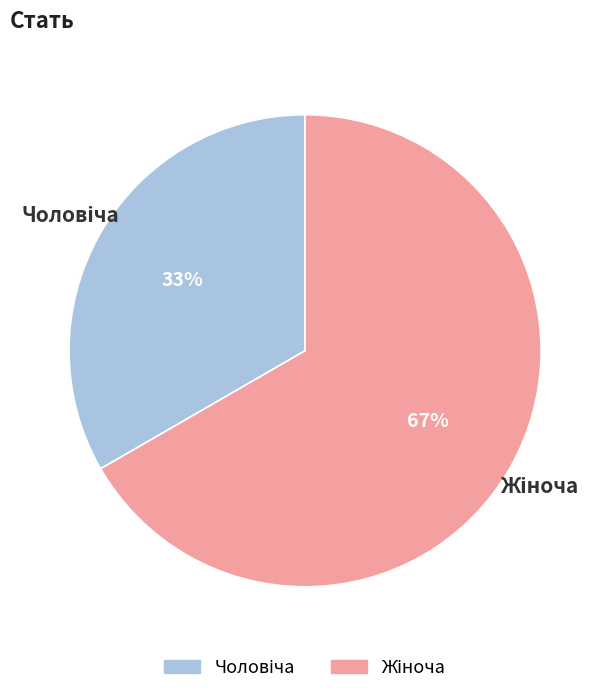

To the nearest percent, what is the average slice percentage?

50%